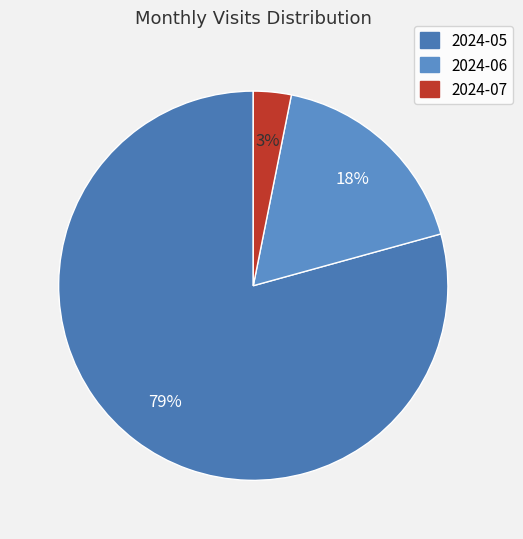

To the nearest percent, what is the average slice percentage?

33%